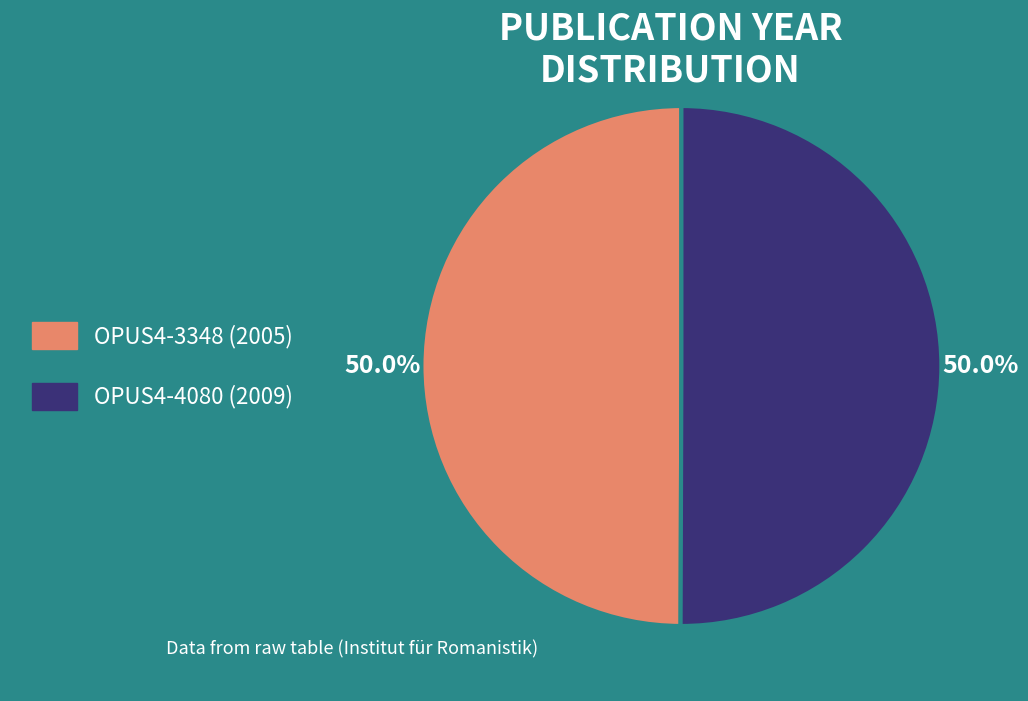

To the nearest percent, what is the average slice percentage?

50%